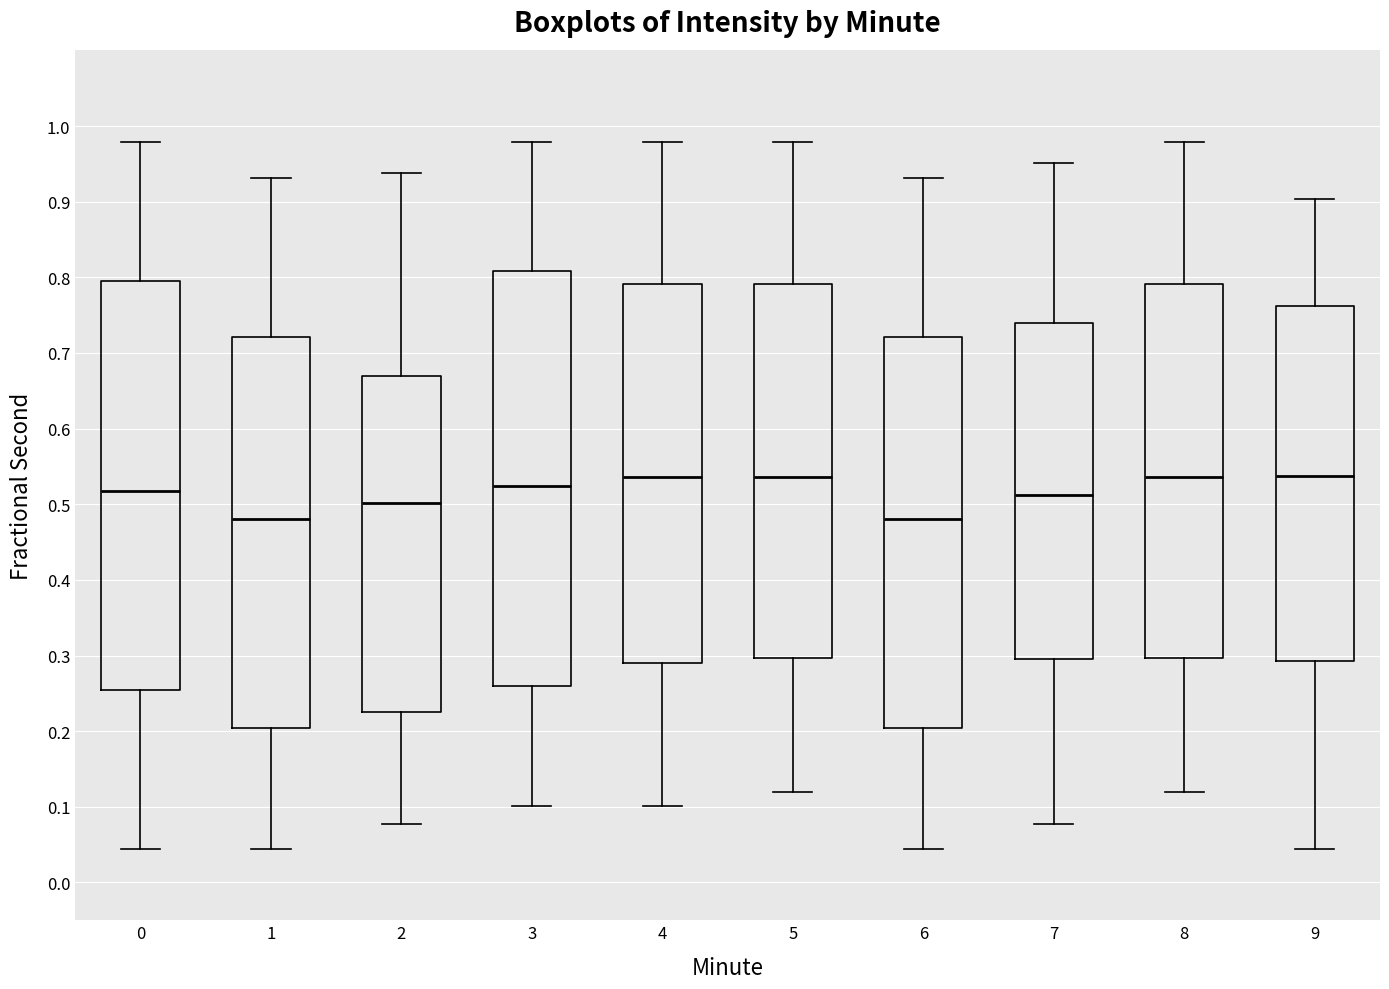

Reading left to right, read every box against the y-axis: the position of its median line, the range the box covers, and the ends of its whiskers. The values are not printed on the chart, so give them approximately, as read against the axis.

0: median 0.52, box 0.25 to 0.80, whiskers 0.04 to 0.98
1: median 0.48, box 0.20 to 0.72, whiskers 0.04 to 0.93
2: median 0.50, box 0.22 to 0.67, whiskers 0.08 to 0.94
3: median 0.52, box 0.26 to 0.81, whiskers 0.10 to 0.98
4: median 0.54, box 0.29 to 0.79, whiskers 0.10 to 0.98
5: median 0.54, box 0.30 to 0.79, whiskers 0.12 to 0.98
6: median 0.48, box 0.20 to 0.72, whiskers 0.04 to 0.93
7: median 0.51, box 0.30 to 0.74, whiskers 0.08 to 0.95
8: median 0.54, box 0.30 to 0.79, whiskers 0.12 to 0.98
9: median 0.54, box 0.29 to 0.76, whiskers 0.04 to 0.90